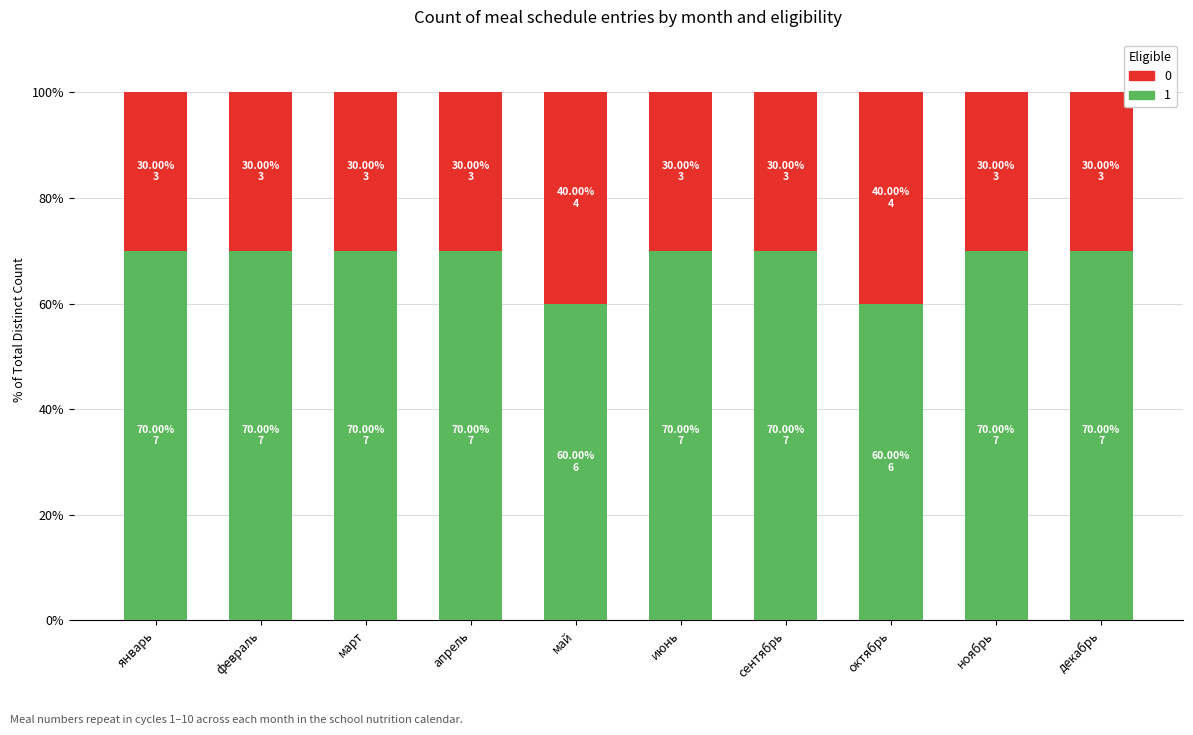

What is the difference between the second highest and second lowest values in the 1 series?

10